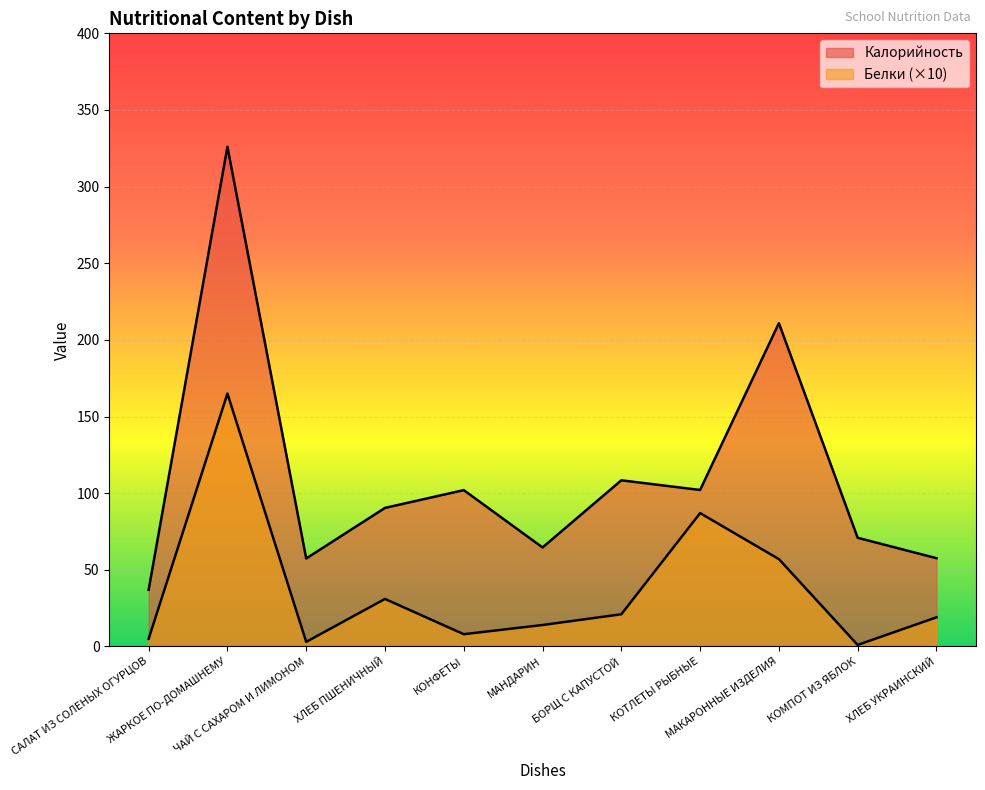

Rank the series by their average value, from highest to lowest.

Калорийность, Белки